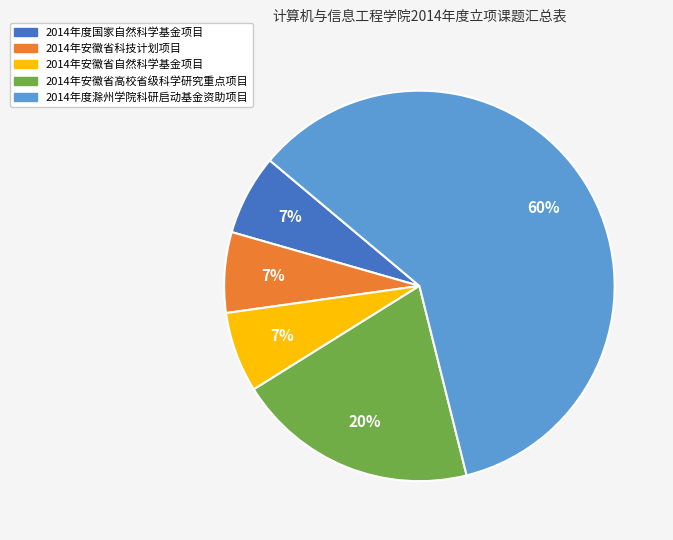

To the nearest percent, what percentage of the pie is 2014年安徽省高校省级科学研究重点项目?

20%